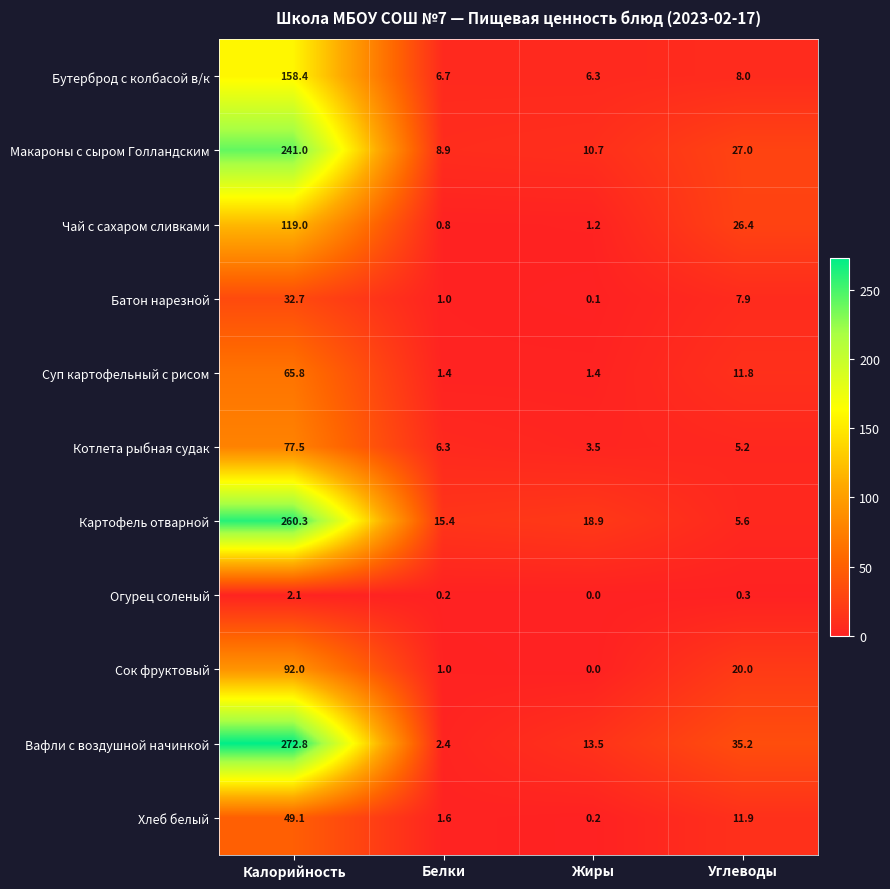

Which series changed the most between Калорийность and Жиры?

Вафли с воздушной начинкой